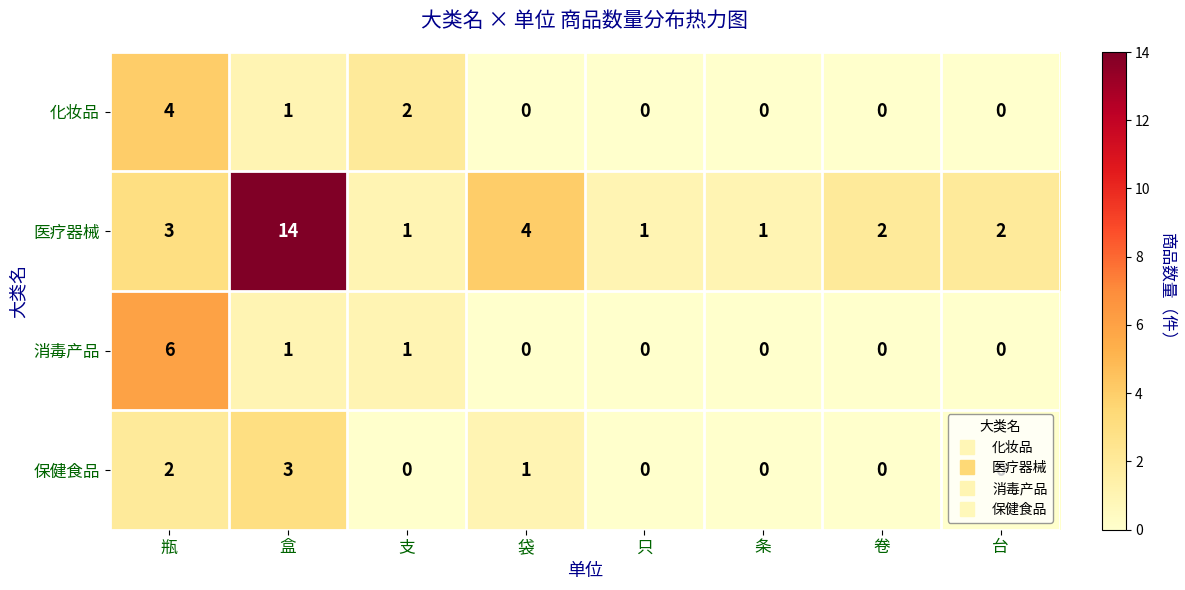

What value does the 医疗器械 series have at 袋, to the nearest 5?

5